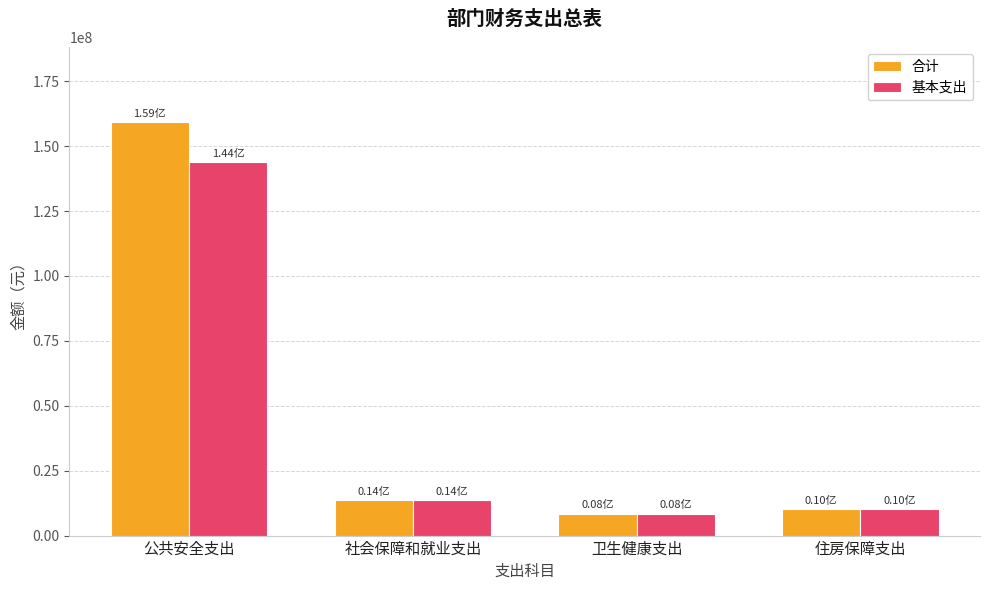

List the series in order of their peak value, lowest first.

基本支出, 合计